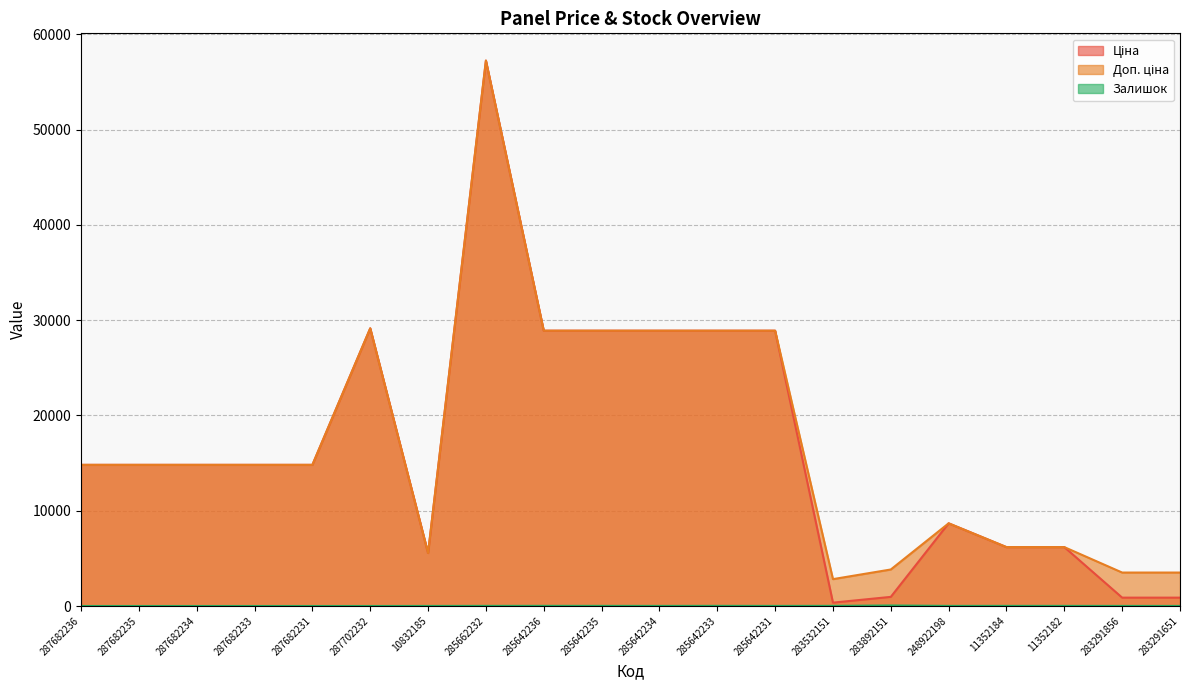

Is it true that Залишок equals 10.0 at 285642234?

True